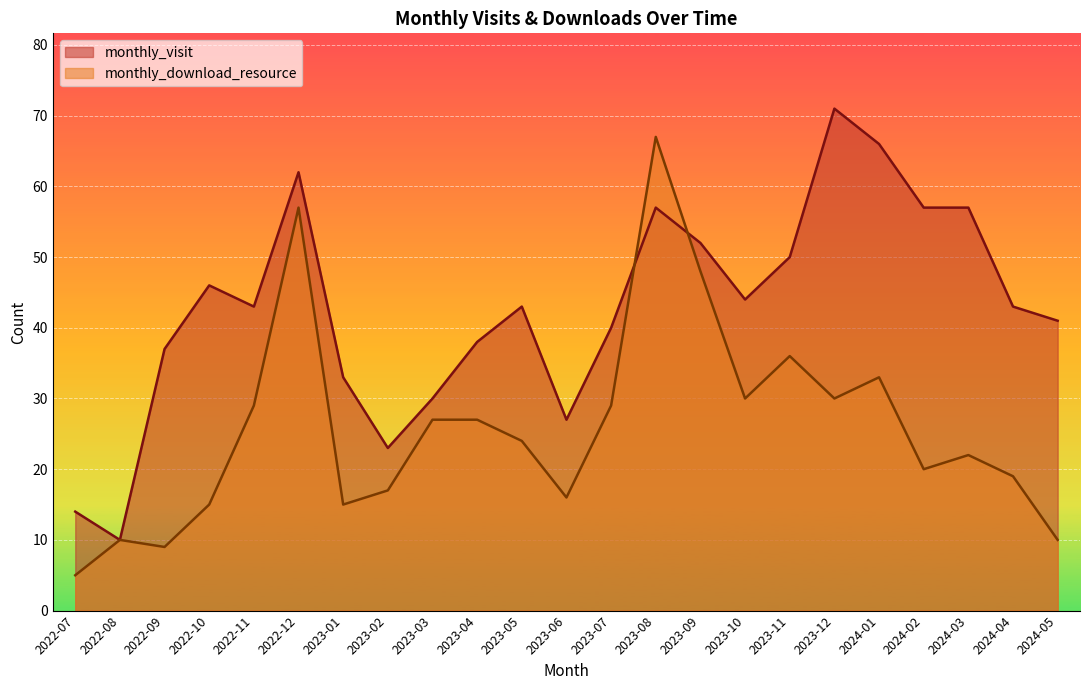

Is the value of monthly_visit at 2024-02 greater than the value of monthly_download_resource at 2022-12?

No